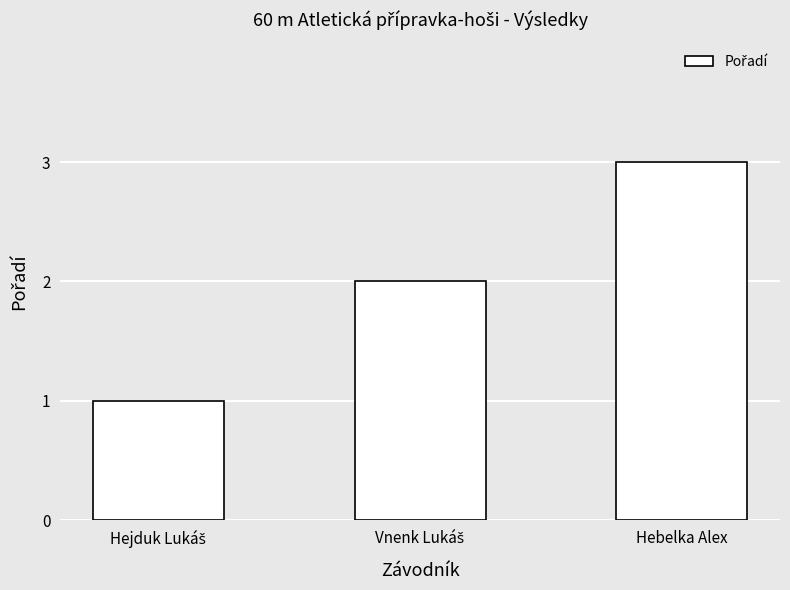

Read the value at Hebelka Alex.

3